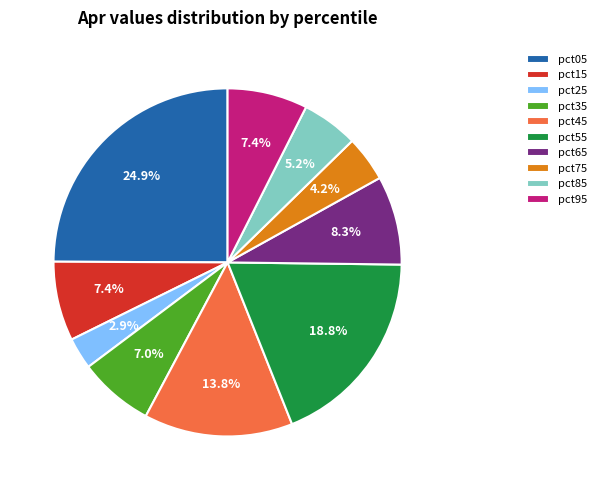

Does any single category account for the majority?

No